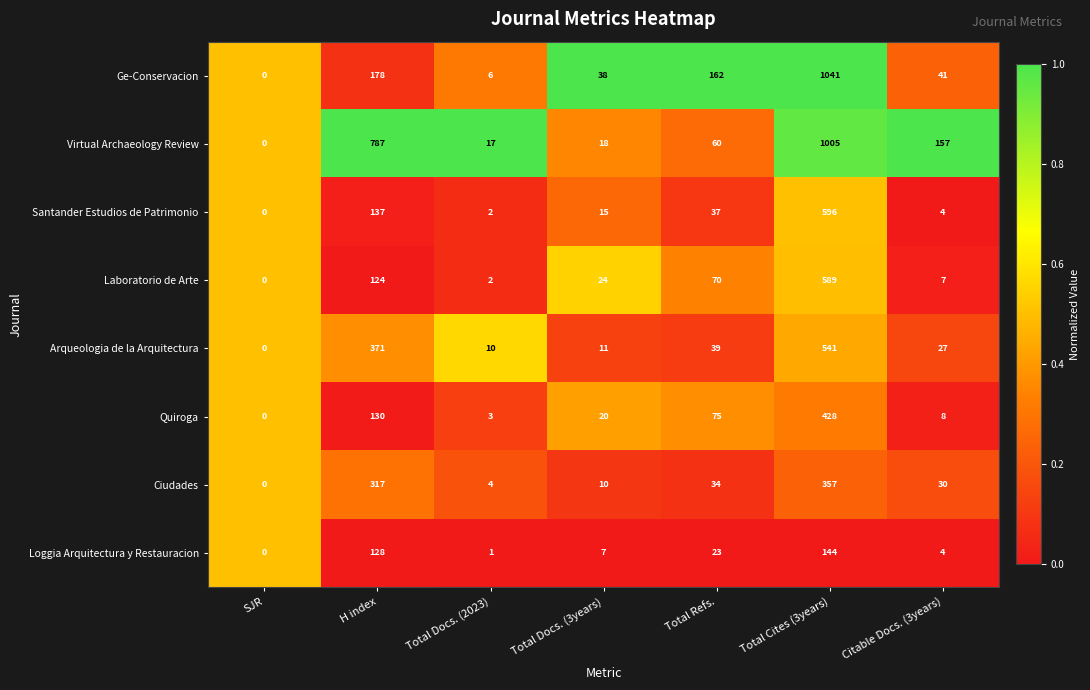

What is the total value across all series at H index?

2172